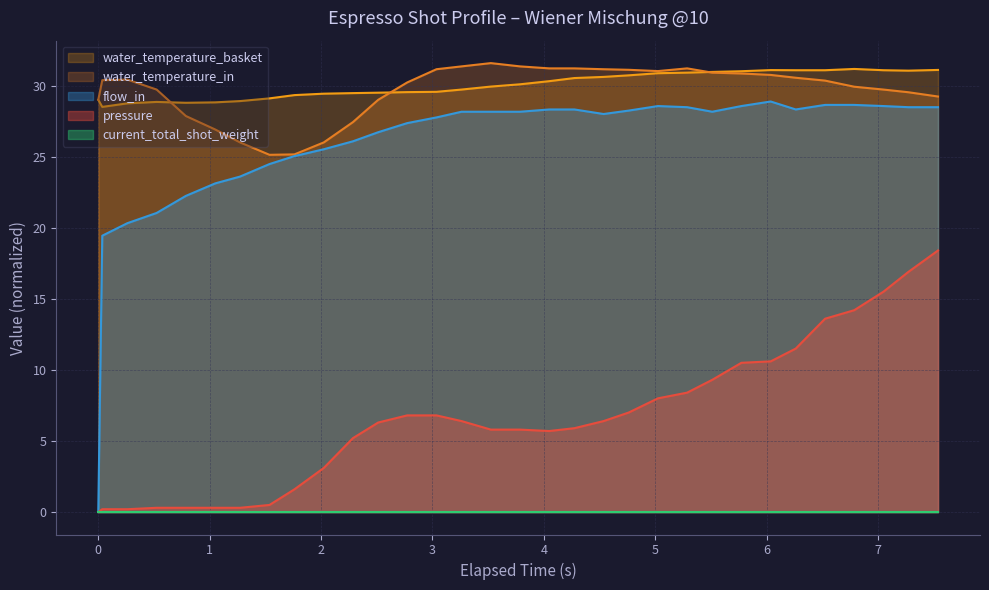

Does the chart have visible grid lines?

Yes